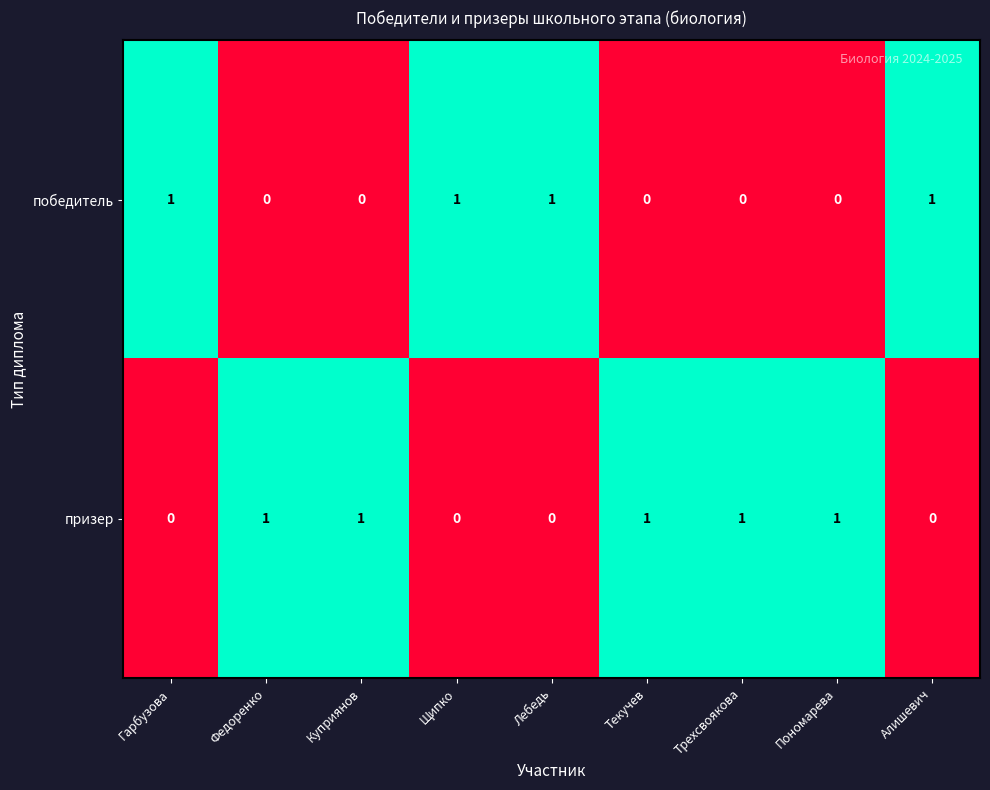

Which series has the largest total across all categories?

призер